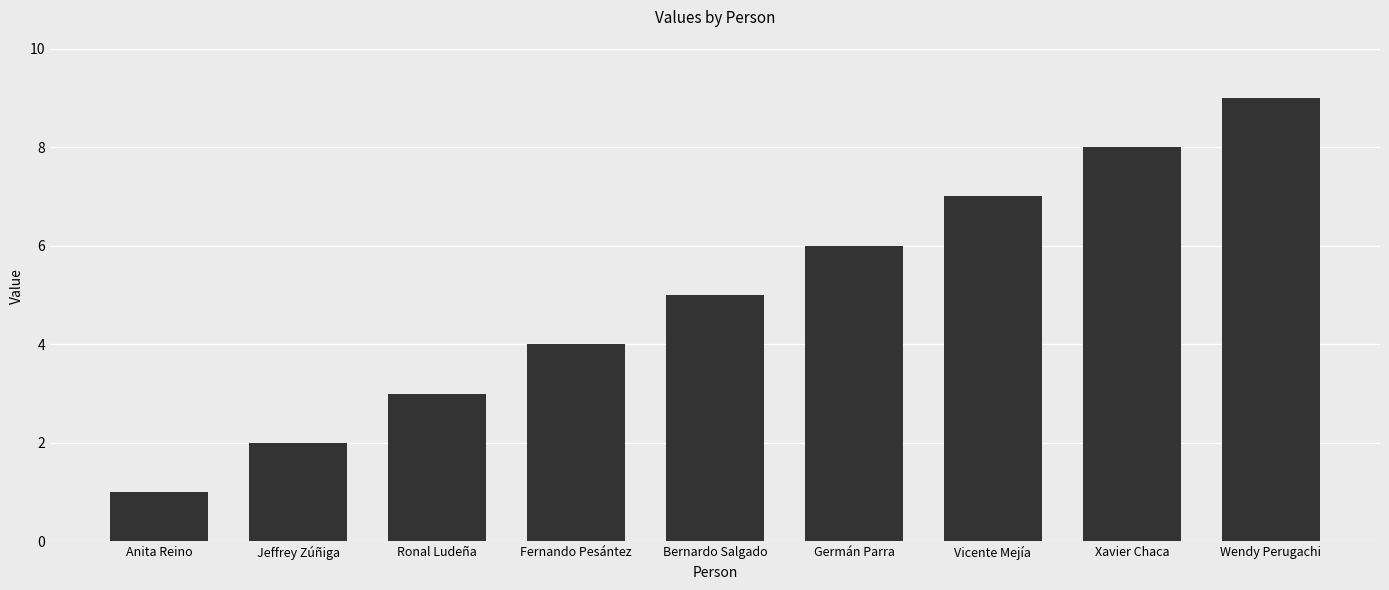

What is the smallest value displayed?

1